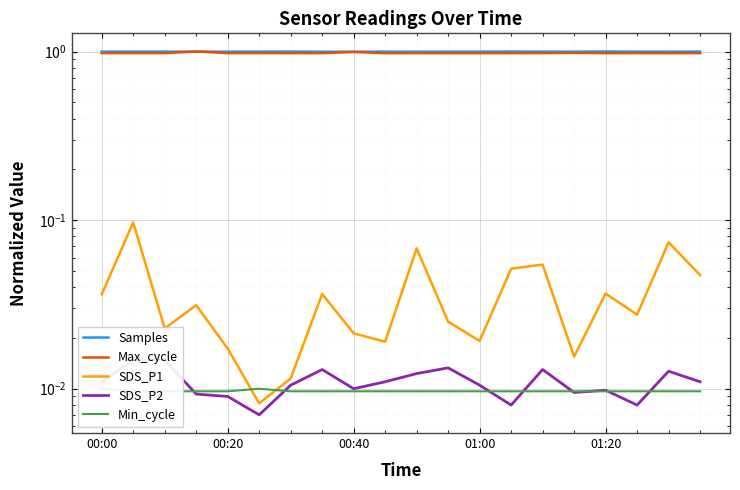

Which series has the widest spread of values?

SDS_P1